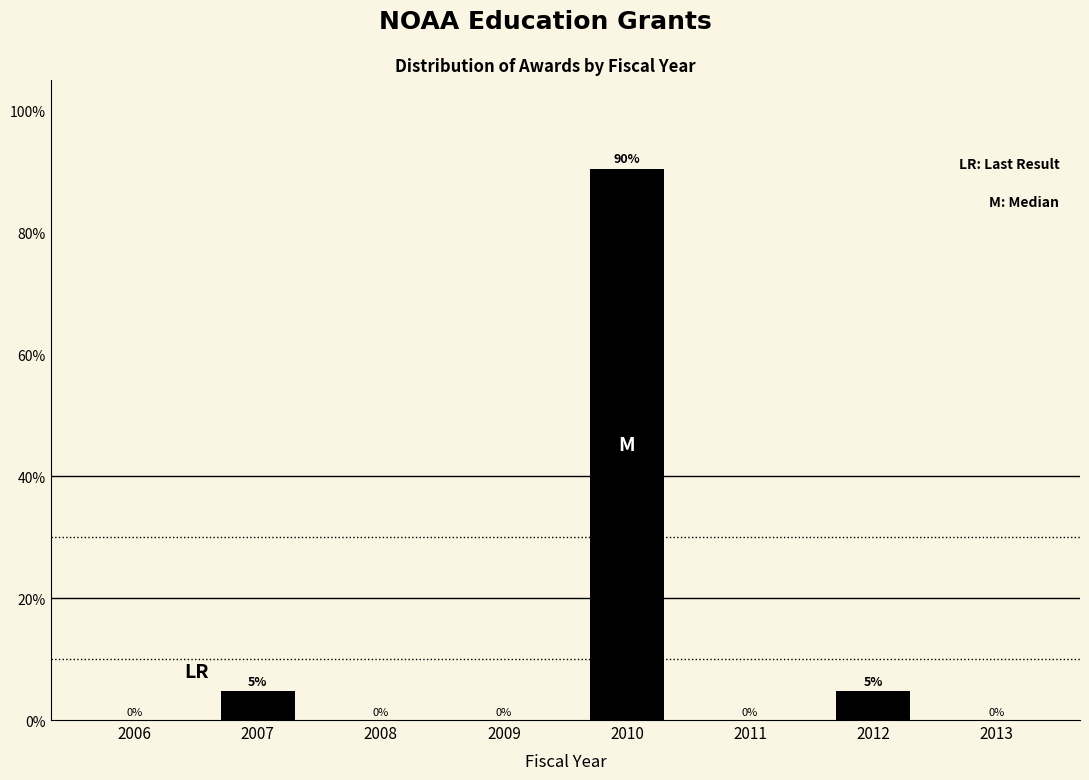

Are the bars horizontal?

No